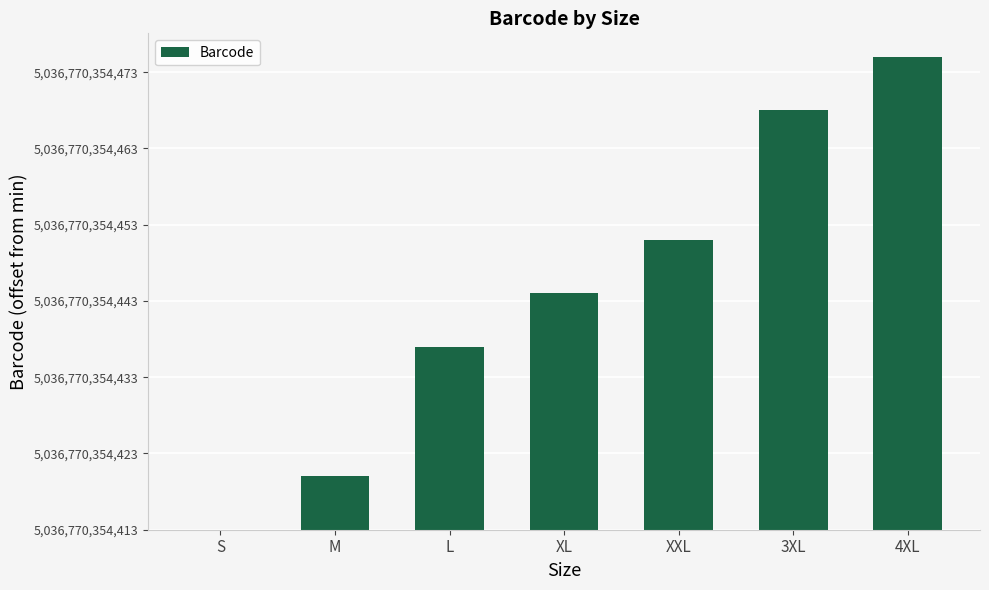

List the labels in order of value, largest first.

4XL, 3XL, XXL, XL, L, M, S